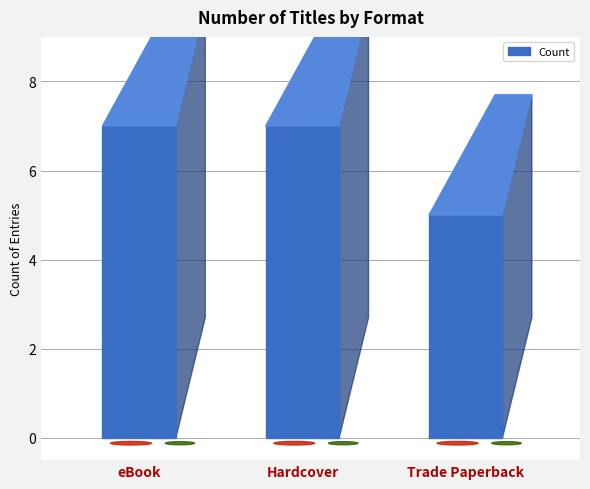

What position from the left is Hardcover?

2